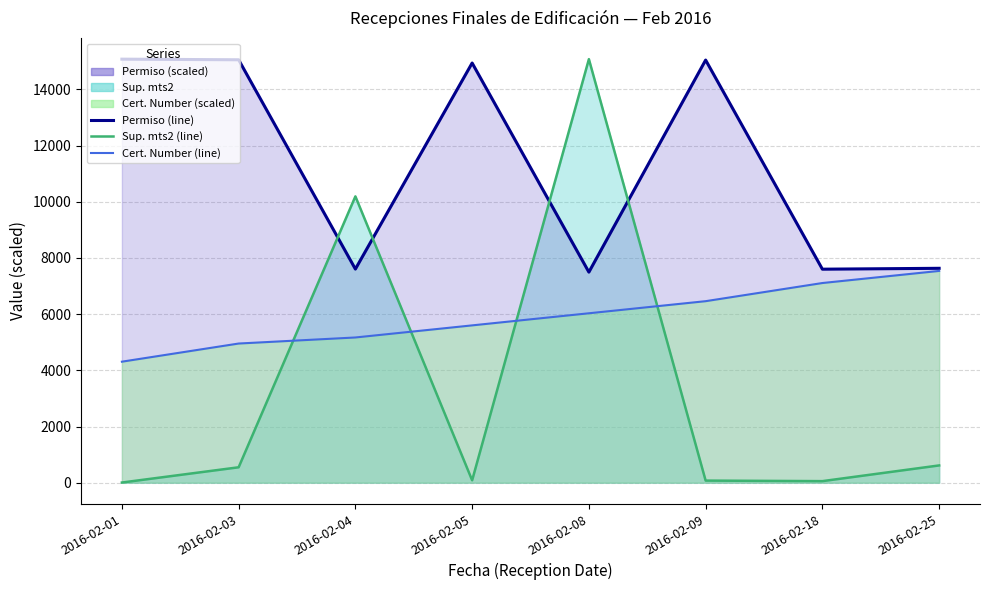

Which has a higher value, 2016-02-18 or 2016-02-08?

2016-02-18